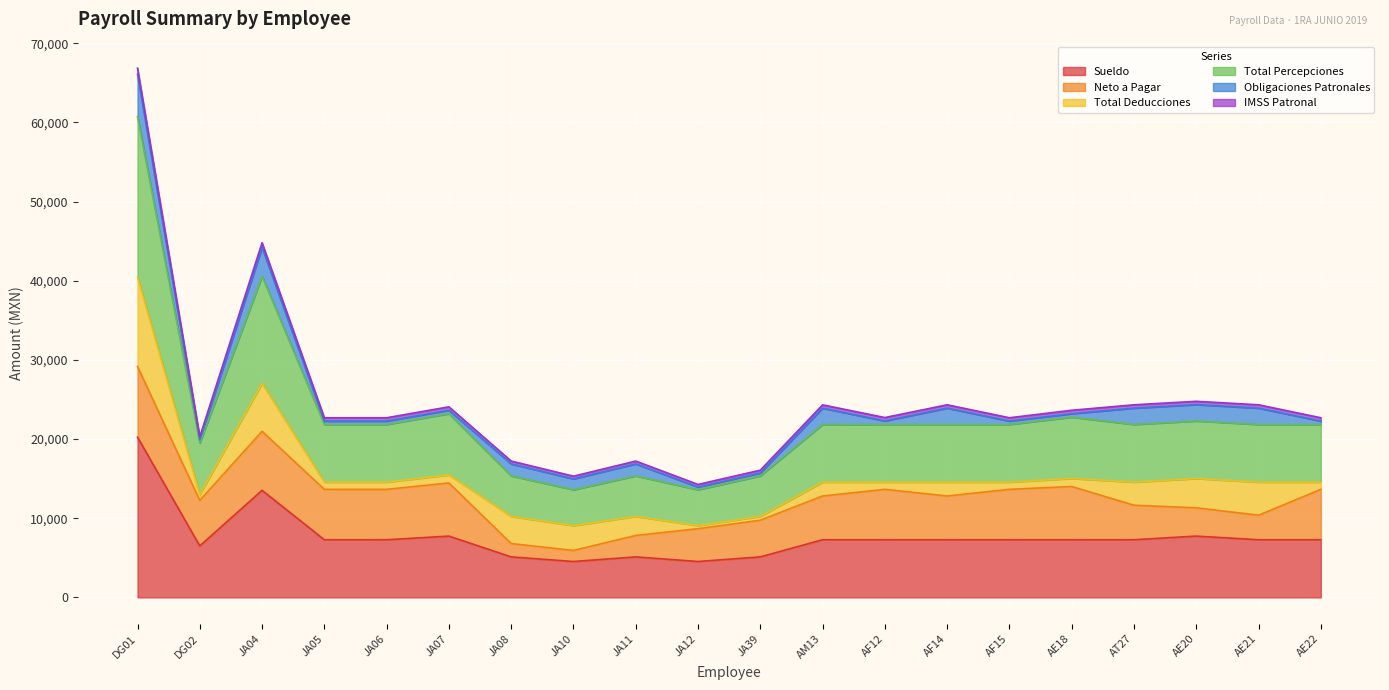

At which category does Total Percepciones reach its first local peak?

JA04